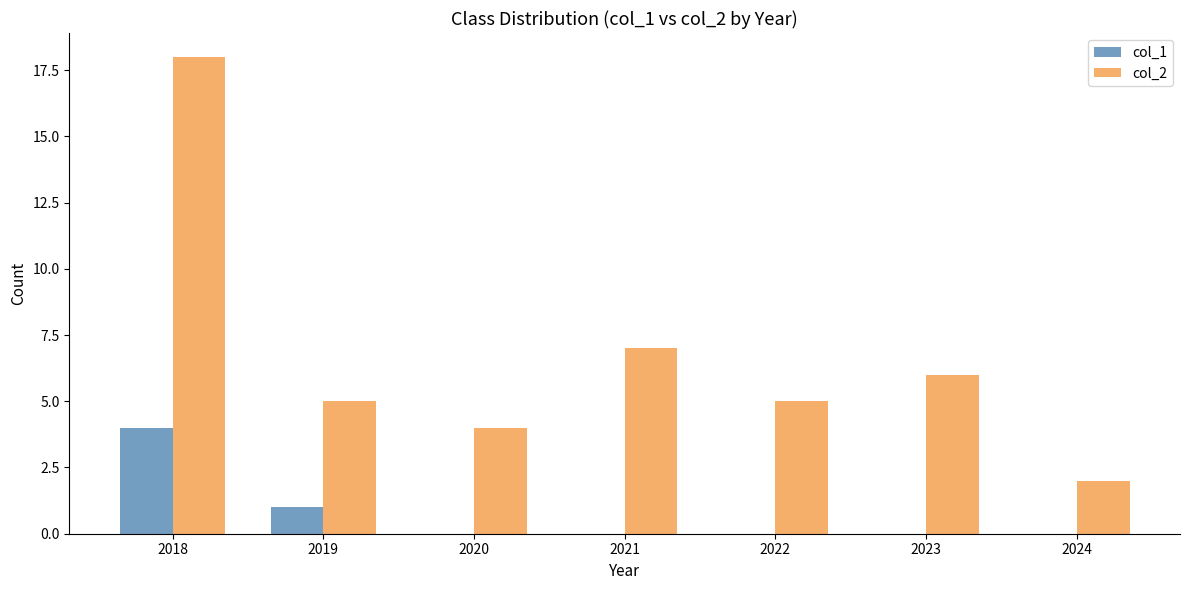

Reading left to right, transcribe all the data shown in this chart.

col_1: 2018=4	2019=1	2020=0	2021=0	2022=0	2023=0	2024=0
col_2: 2018=18	2019=5	2020=4	2021=7	2022=5	2023=6	2024=2